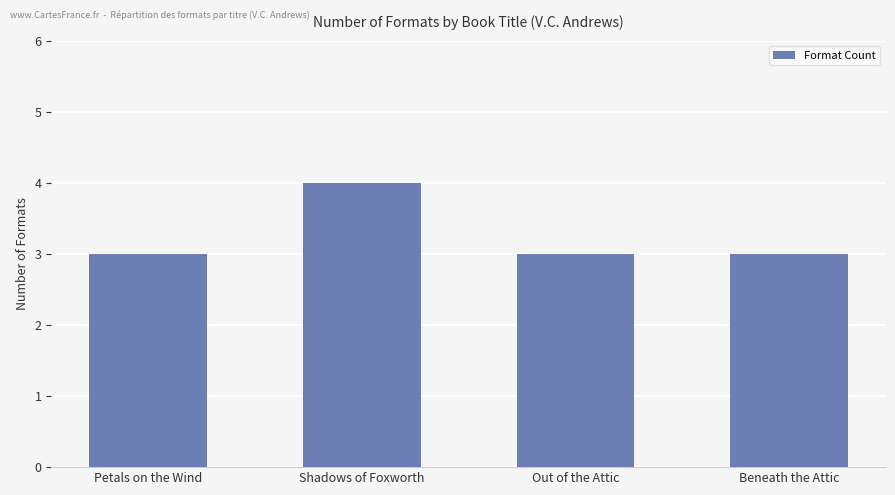

What is the value of the 2nd bar from the left?

4